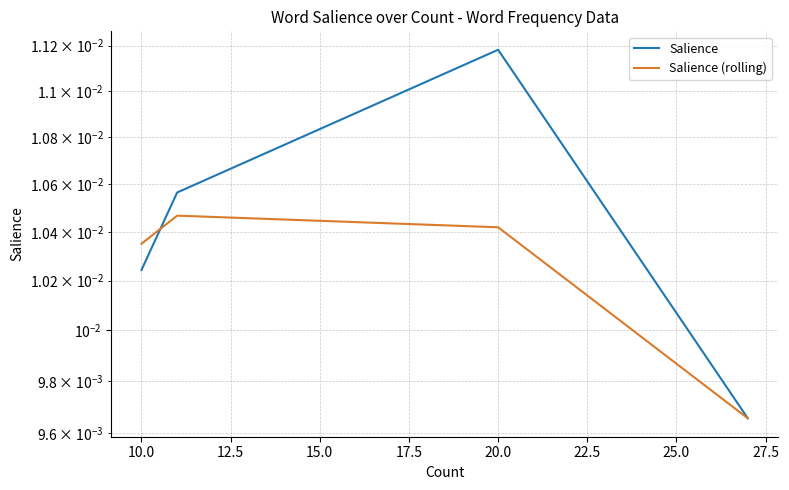

Is the value of Salience (rolling) at 25.0 greater than the value of Salience at 7.5?

Yes